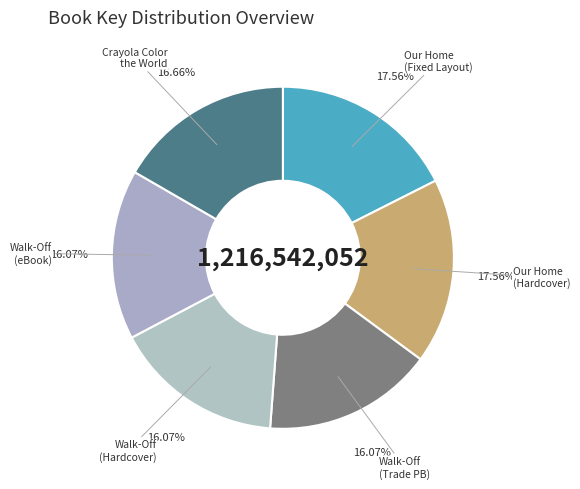

How many slices are in this pie chart?

6